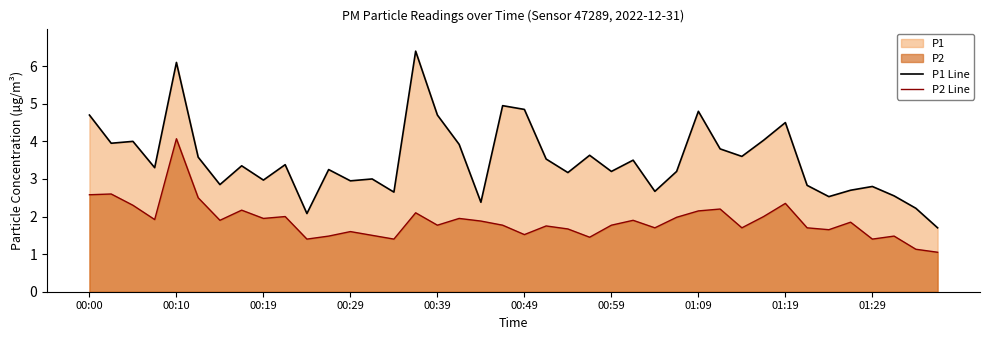

Rank the series by their maximum value, from lowest to highest.

P2 Line, P1 Line